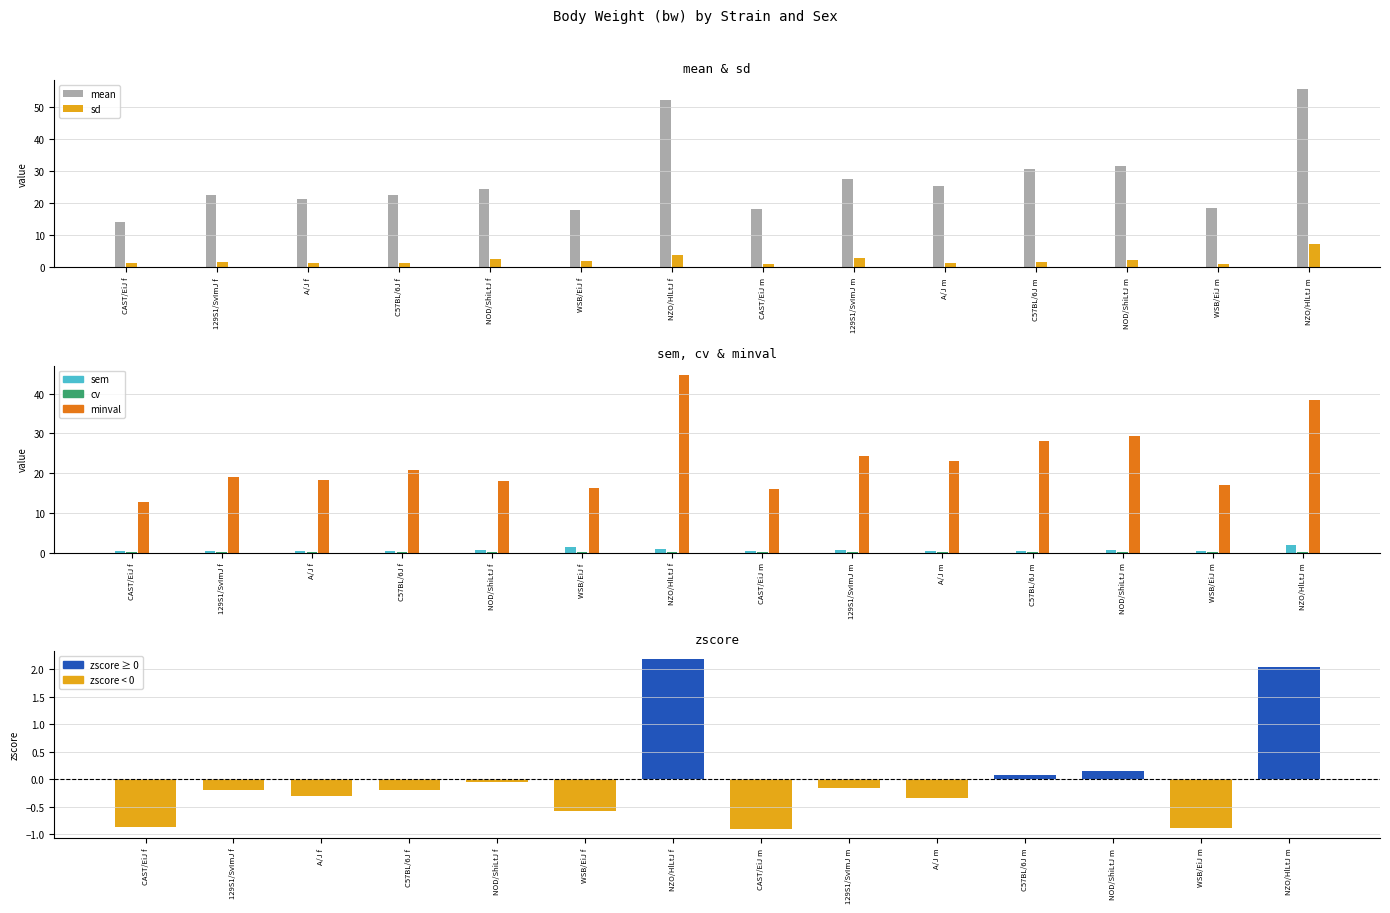

What is the value of the cv bar at the 10th from the left?

0.1